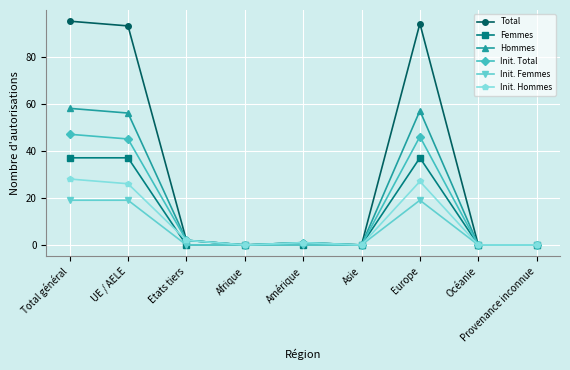

At which label does Init. Hommes first exceed 1?

Total général